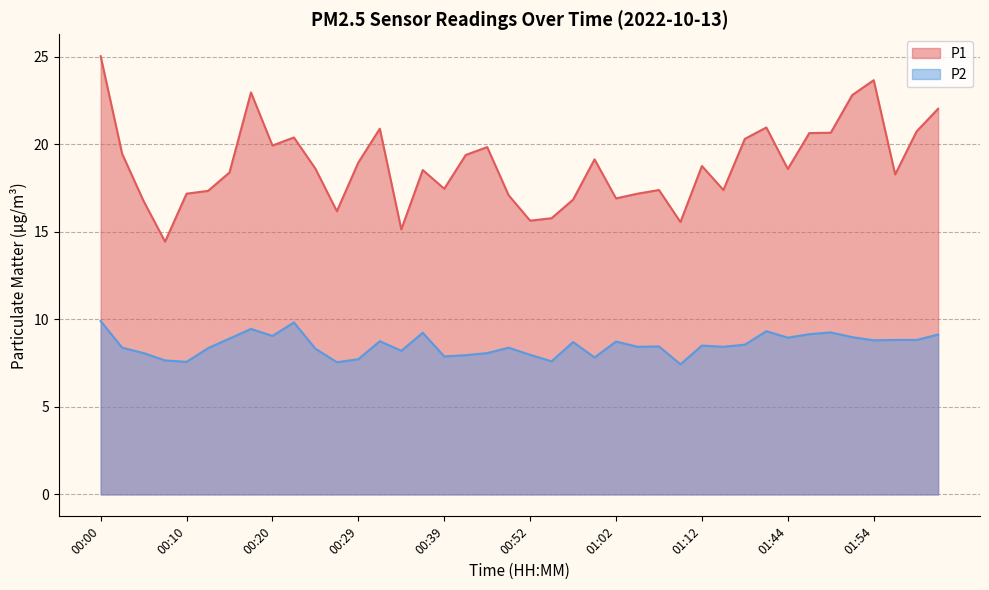

How many lines are shown in the chart?

2